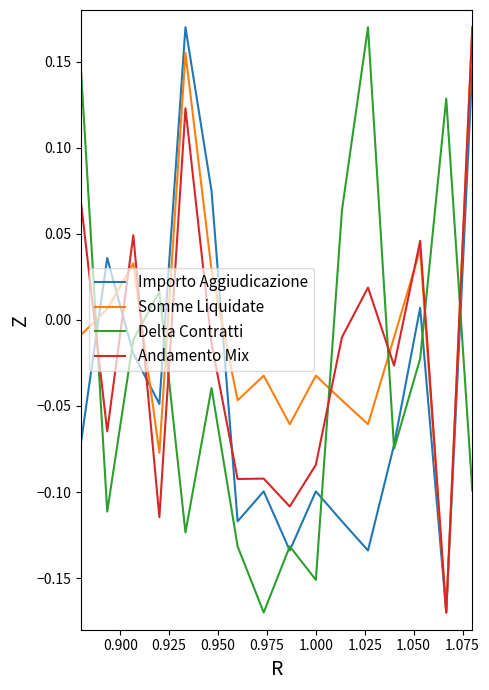

How many intersections are there between Somme Liquidate and Delta Contratti?

7